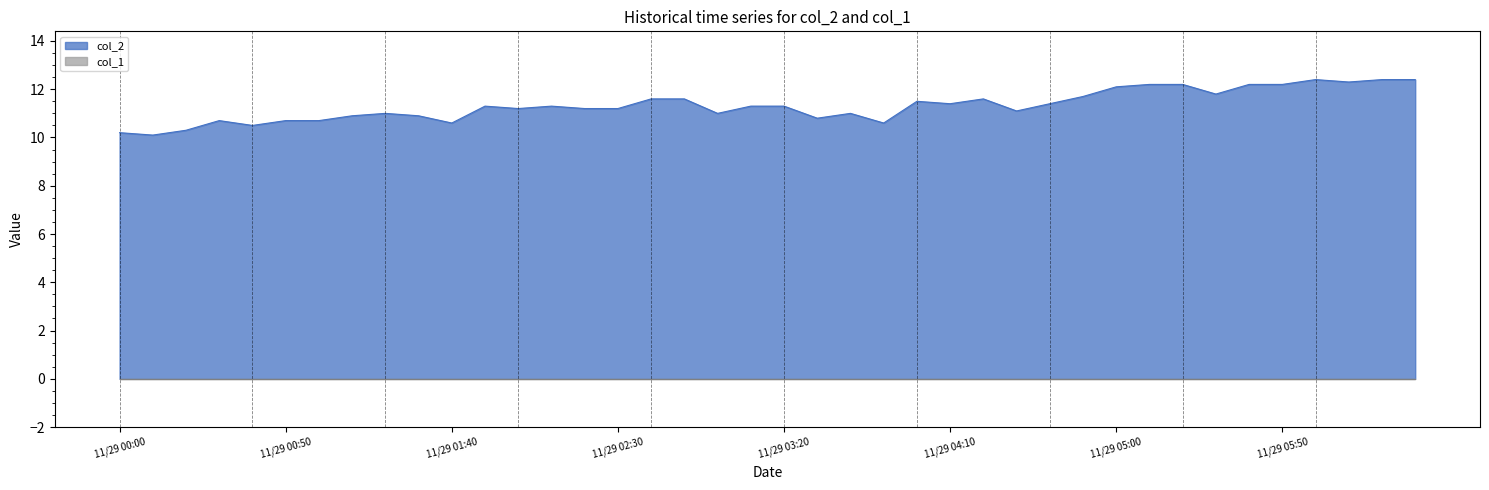

What position from the right is 2022/11/29 02:20:00?

26